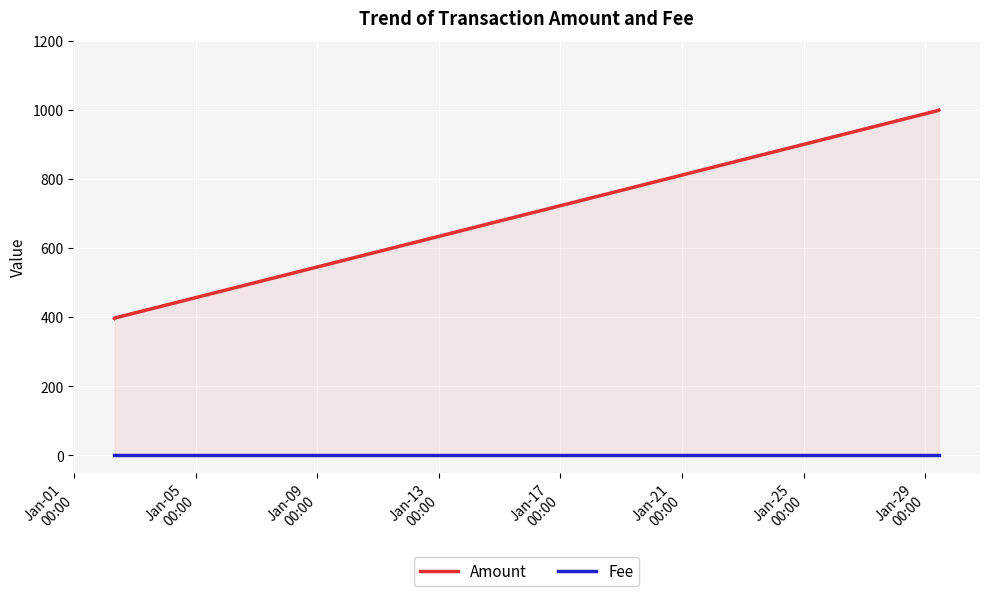

True or false: Fee and Amount cross at least once.

False